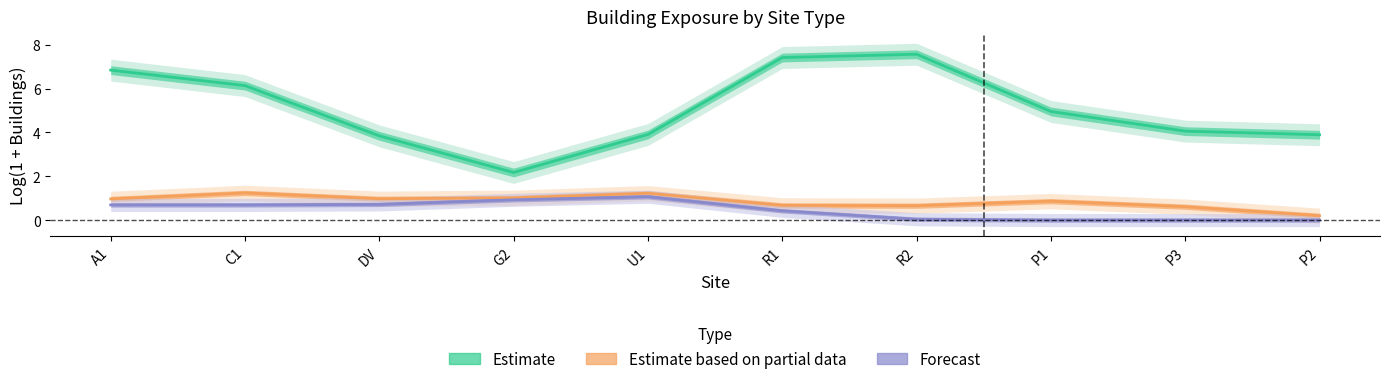

In Estimate based on partial data, how many points are lower than both neighbors (excluding endpoints)?

2